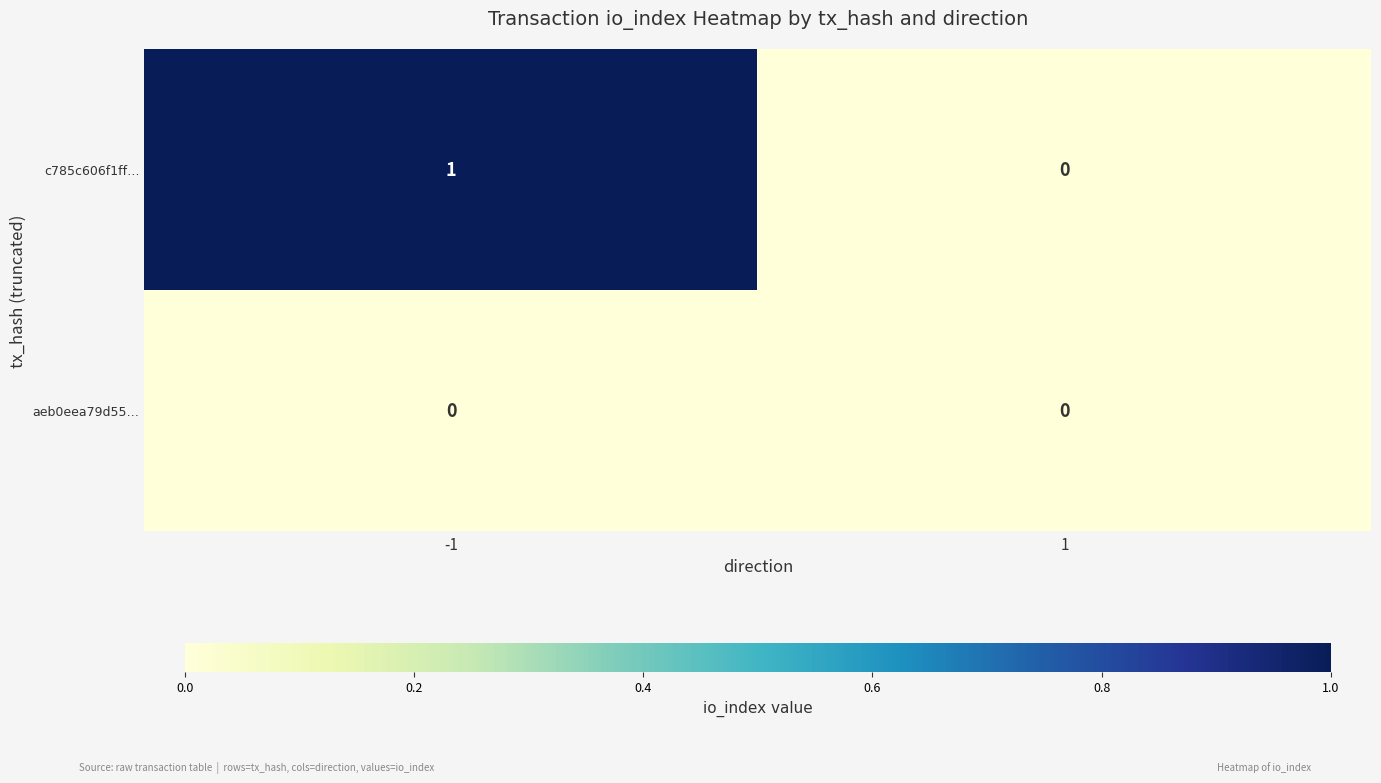

List the series in order of their overall mean, lowest first.

aeb0eea79d55…, c785c606f1ff…